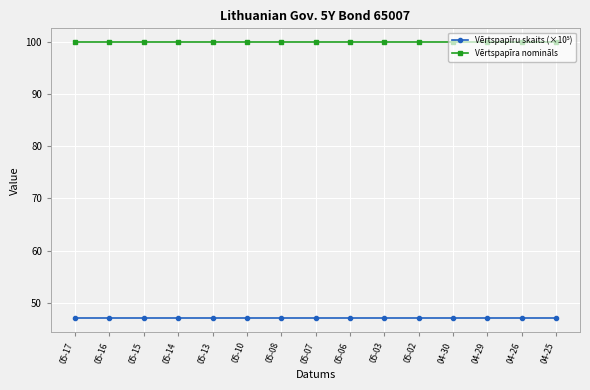

How many distinct data groups are displayed?

2